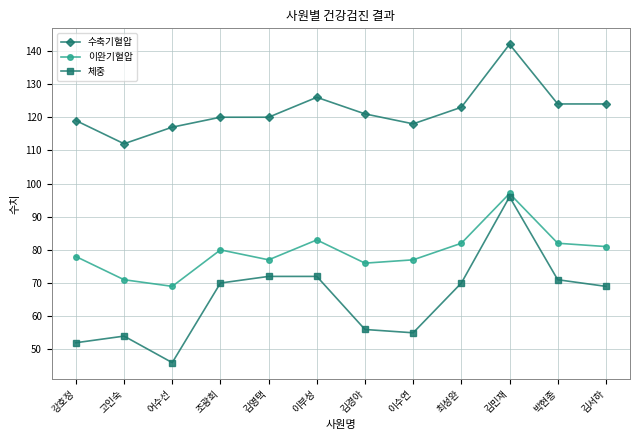

How many lines are shown in the chart?

3